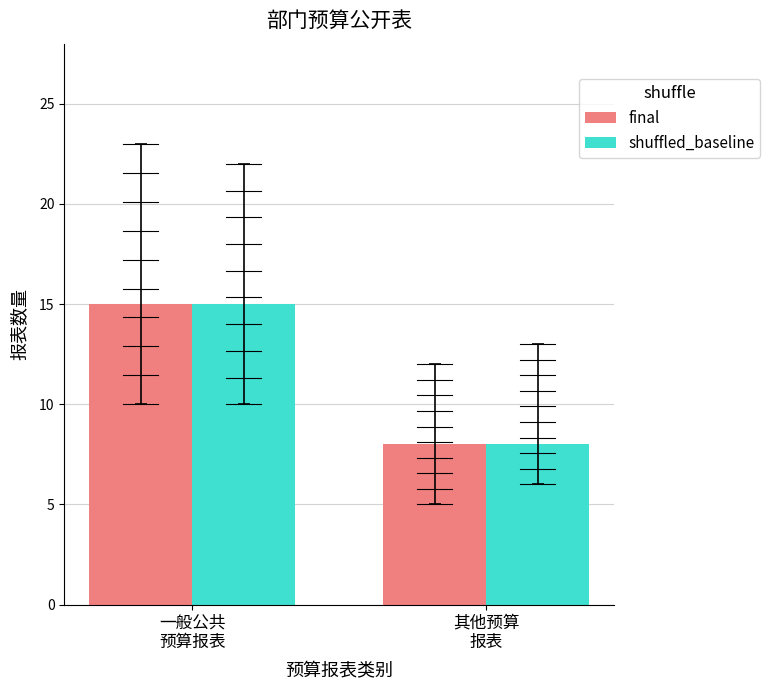

What is the value of the final bar at the 2nd from the left?

8